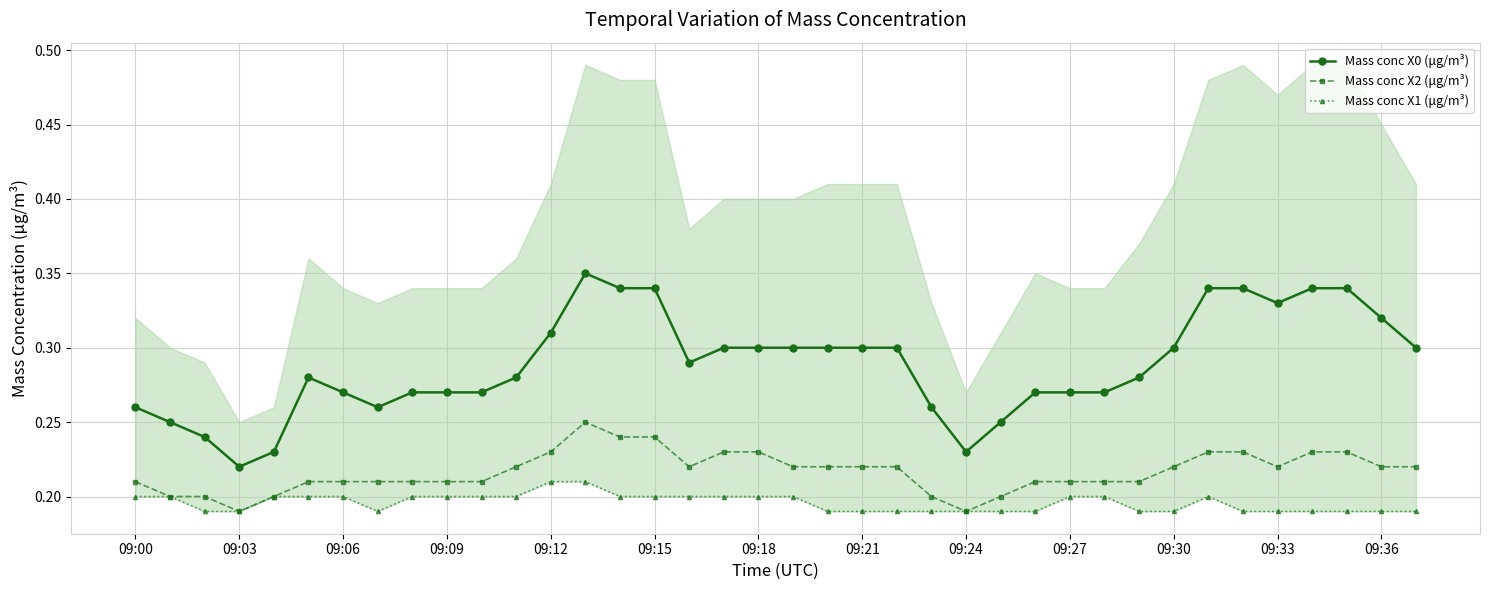

Count the Mass conc X2 (μg/m³) values in the range 0 to 1.

38